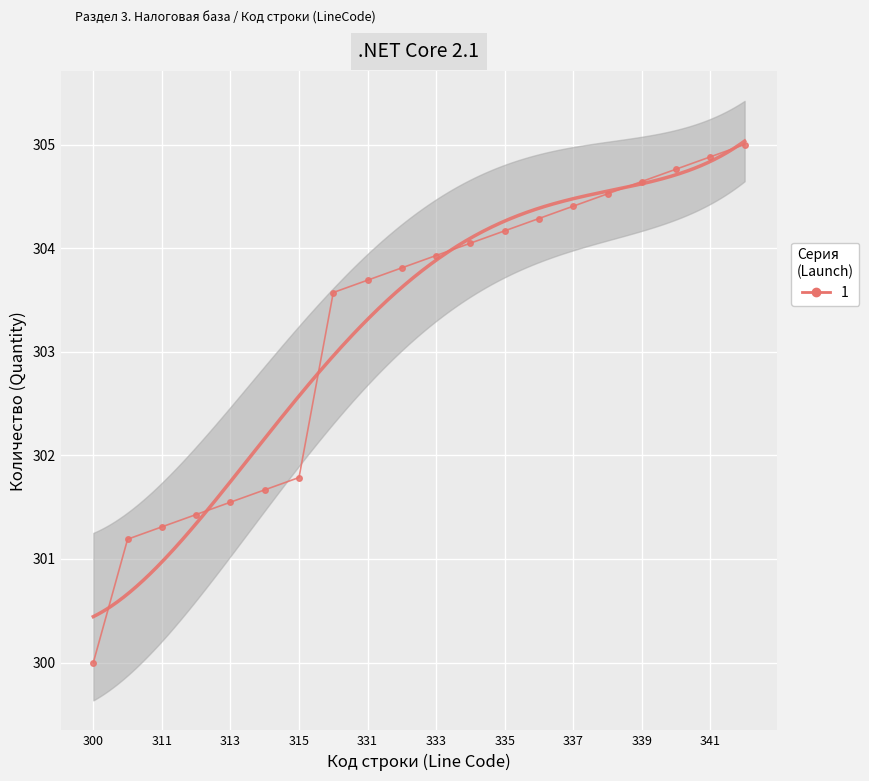

What is the value of the 10th point from the left?

303.8